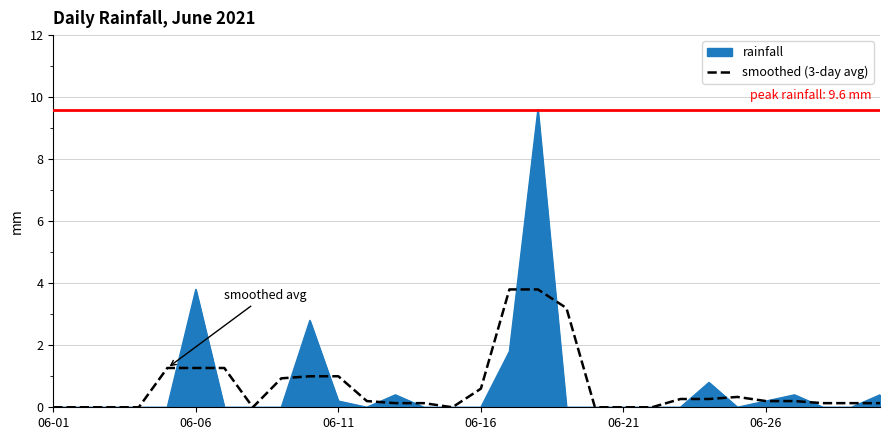

Count the number of data series in this chart.

2